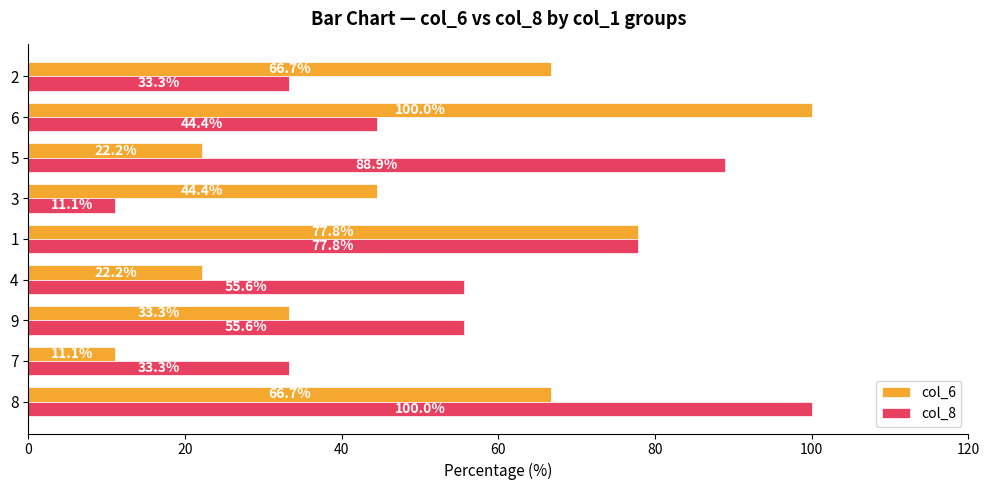

How many values in the col_8 series exceed 55?

5